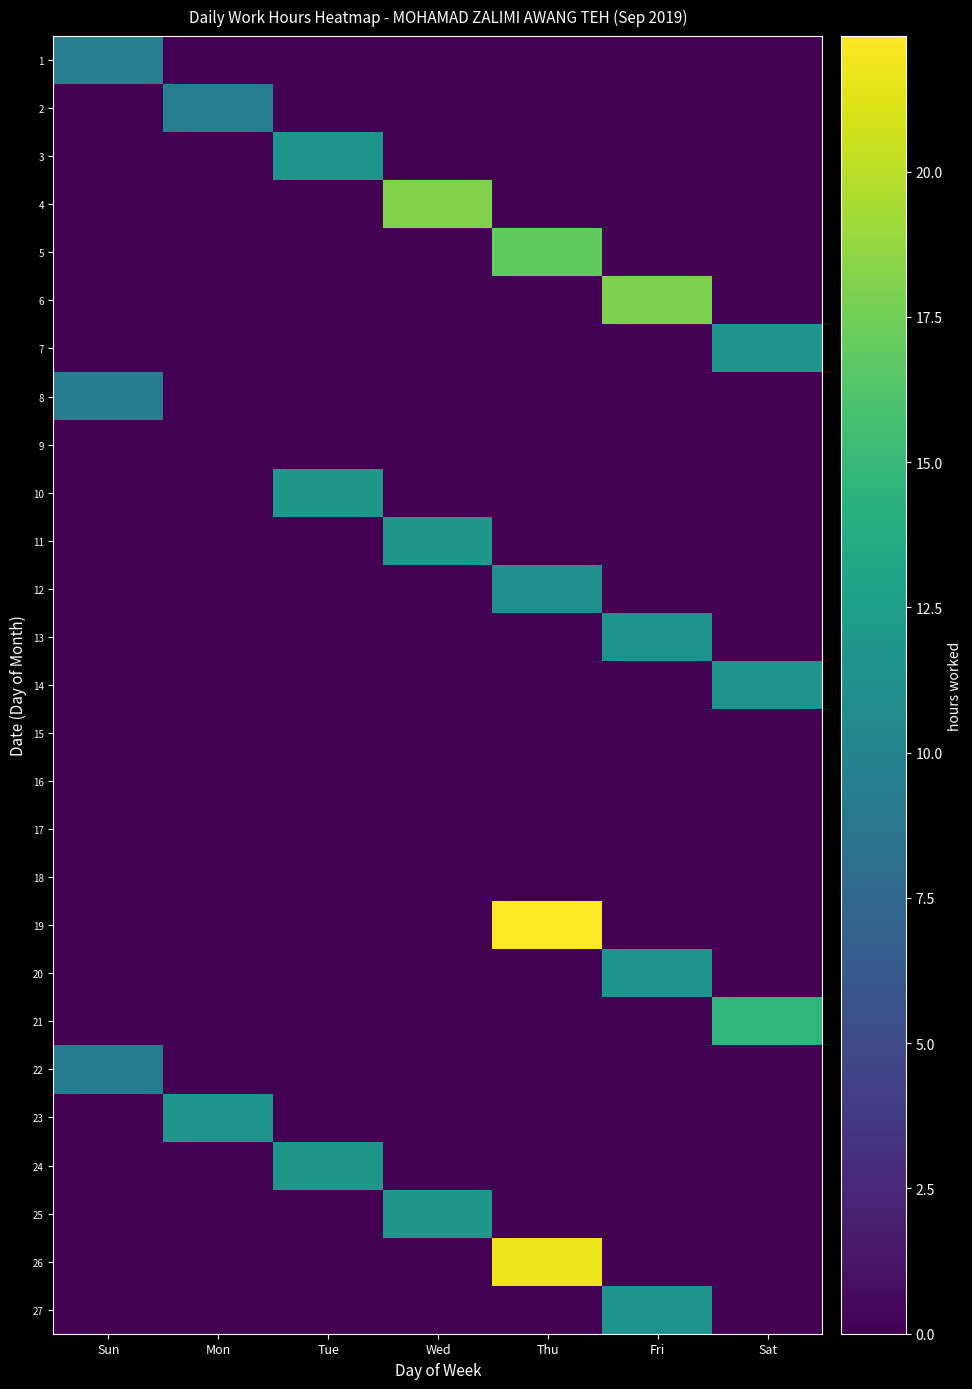

Rank the series by their maximum value, from lowest to highest.

9, 15, 16, 17, 18, 22, 8, 1, 2, 12, 13, 27, 14, 7, 3, 20, 23, 24, 10, 11, 25, 21, 5, 6, 4, 26, 19